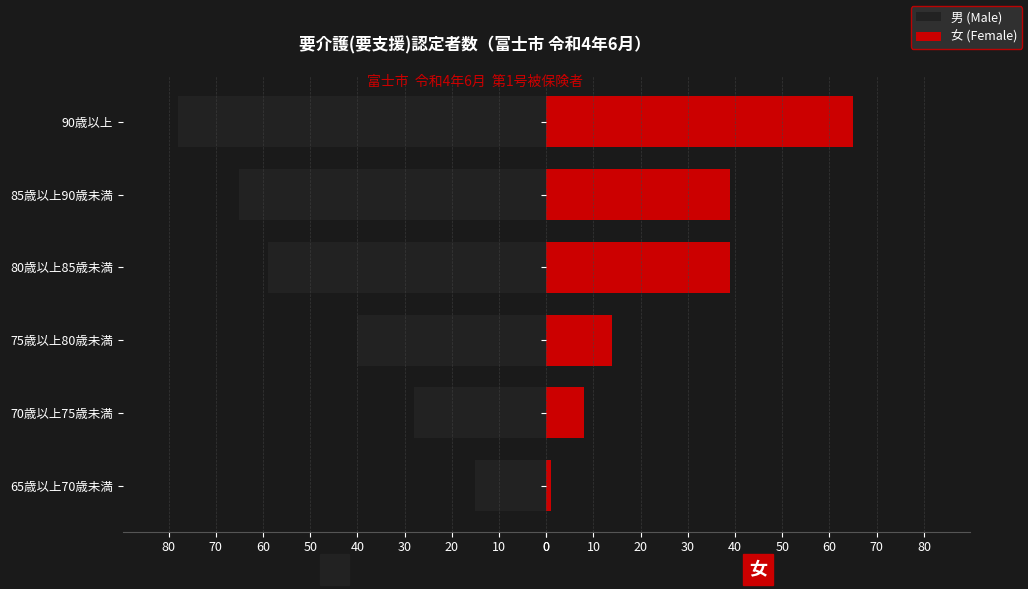

Which series has the largest total across all categories?

男